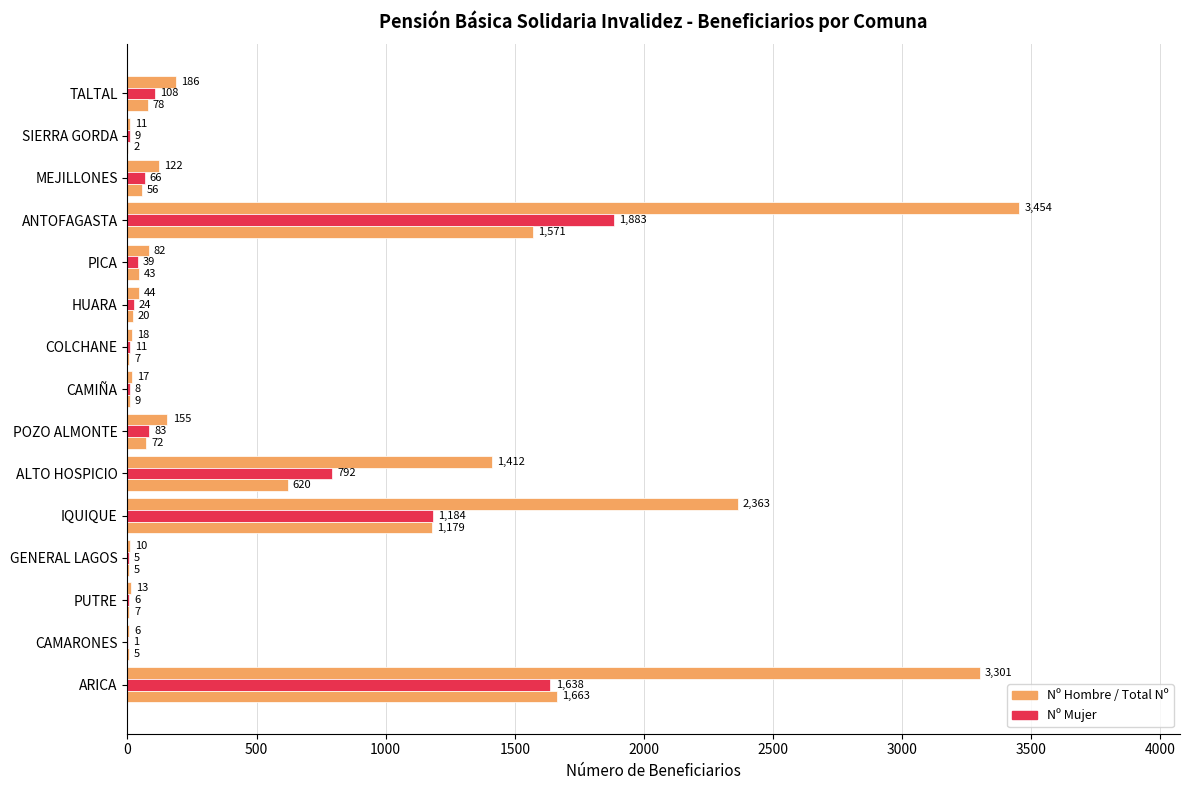

How many data points does each series have?

15